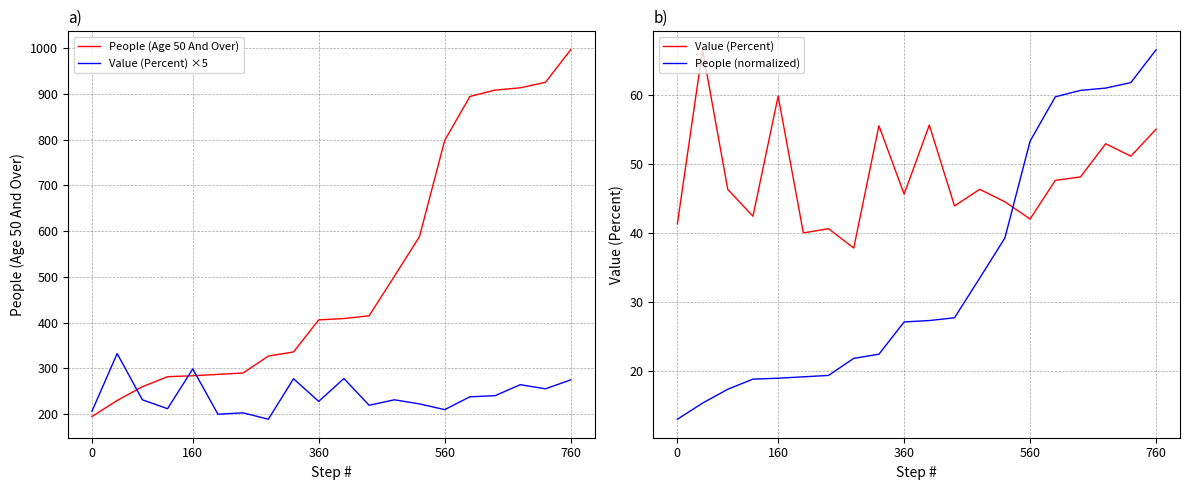

True or false: Value (Percent) and People (Age 50 And Over) cross at least once.

False